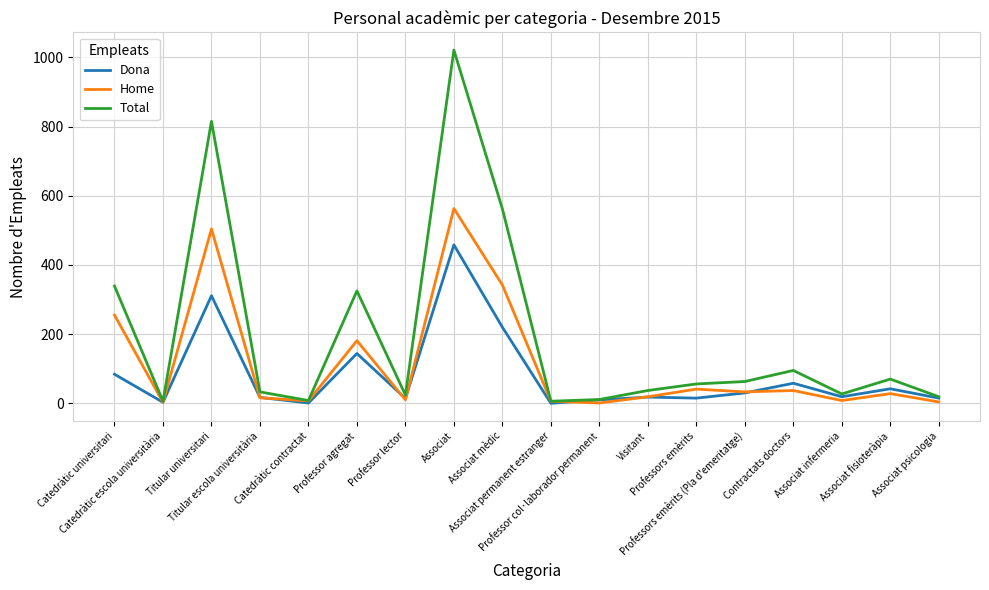

Which series has the largest total across all categories?

Total